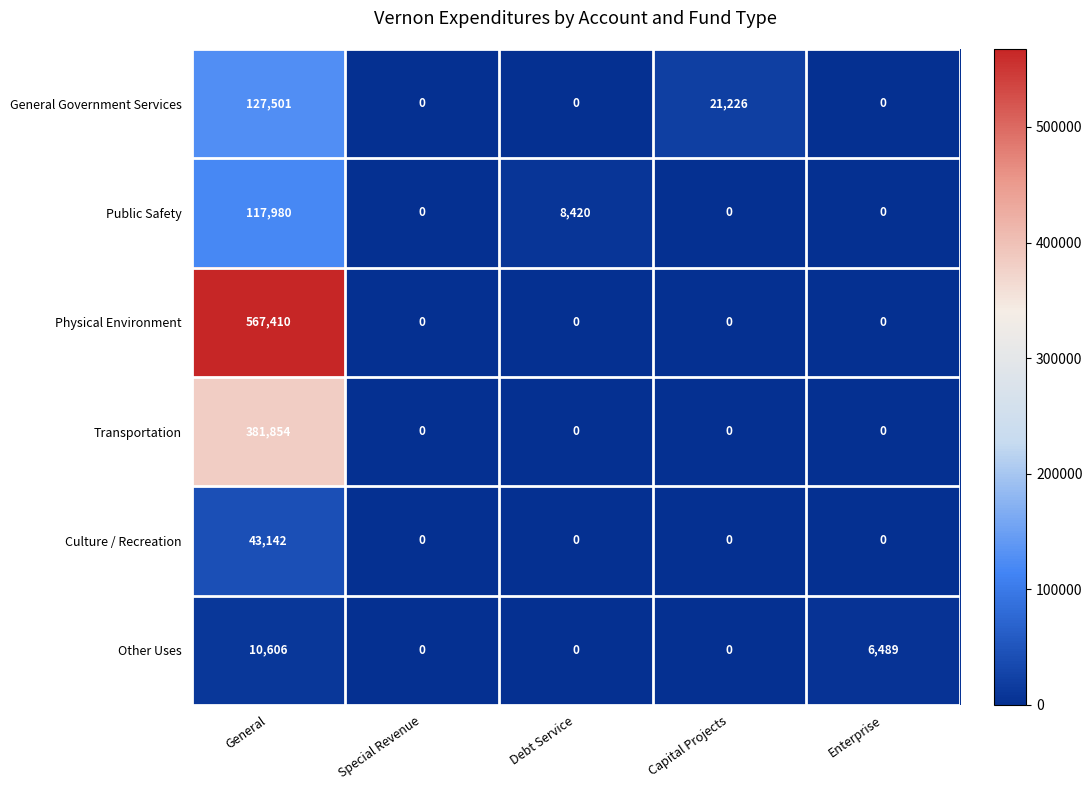

True or false: Physical Environment has a value of 208076 at Capital Projects.

False